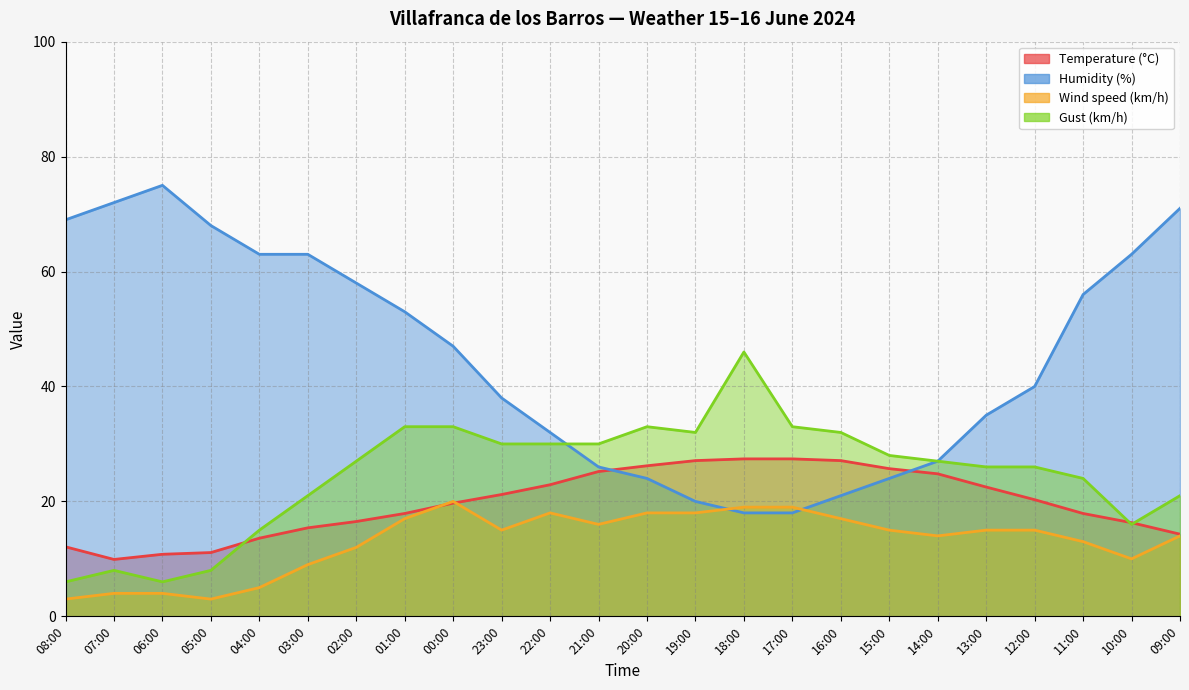

What is the total value across all series at 03:00?

108.4